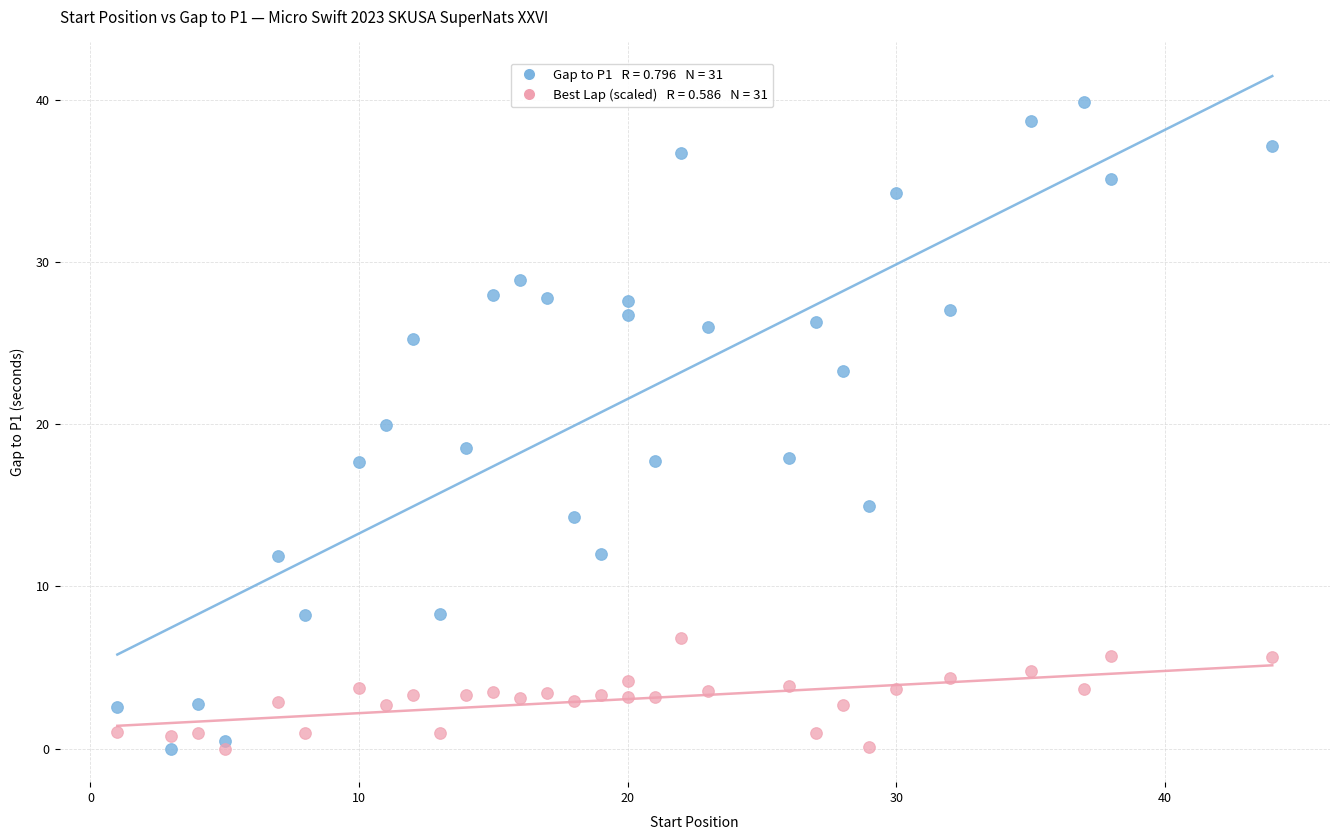

Across all data points, what is the range of Y values (max minus min)?

39.9